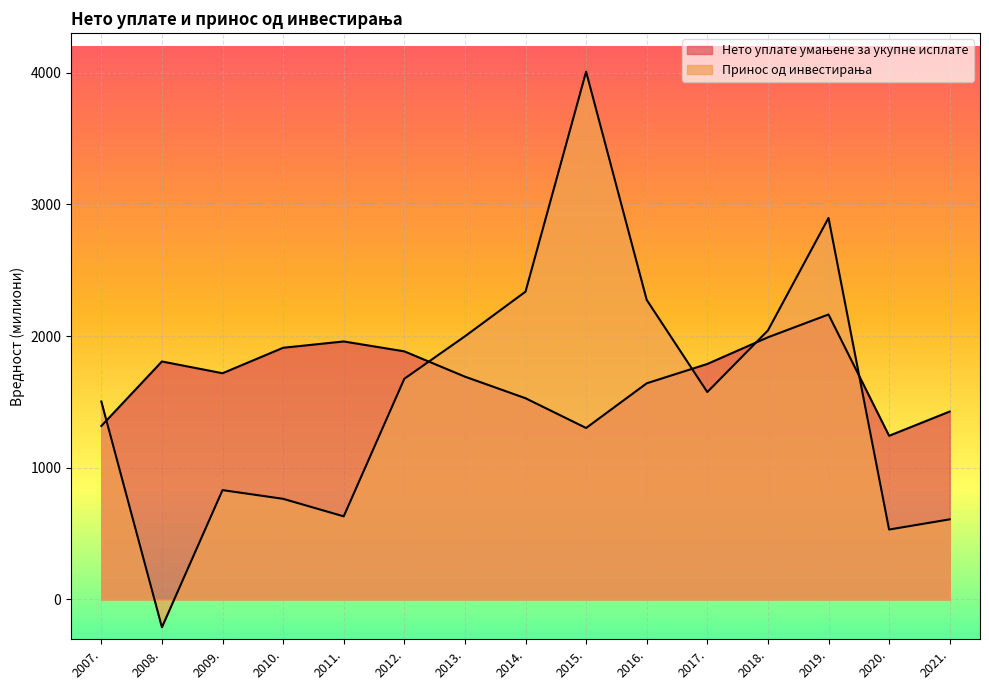

Does the chart display data point markers on the line(s)?

No